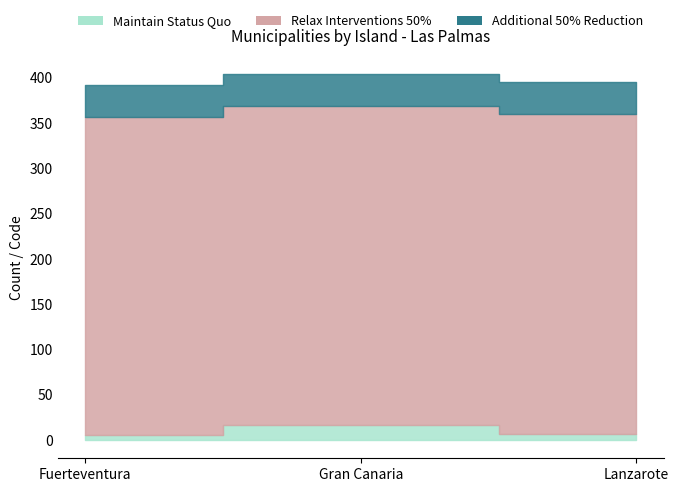

How many values in the Relax Interventions 50% series exceed 352?

1